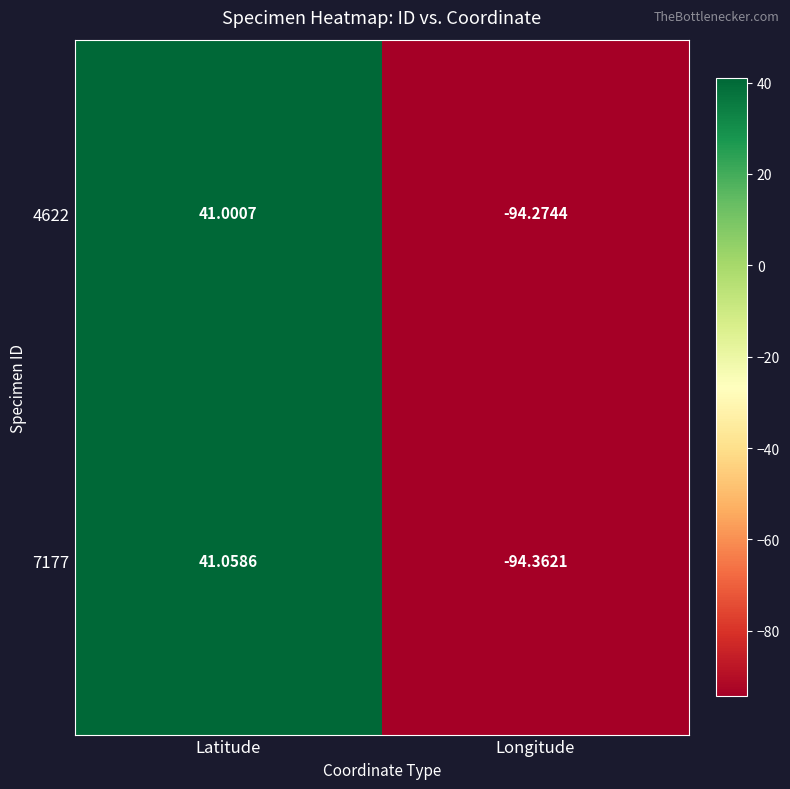

Where does the 4622 series first go above 41?

Latitude